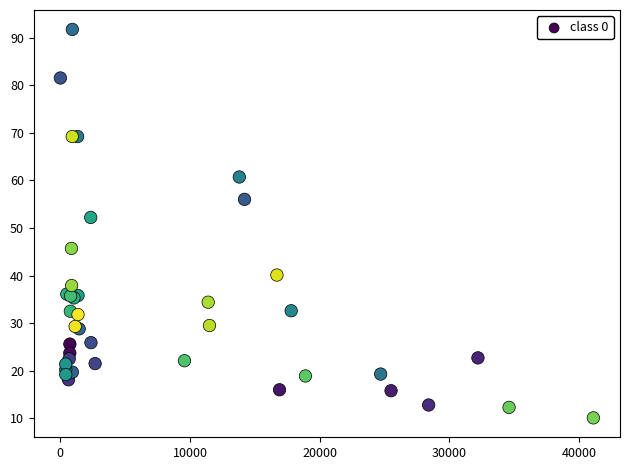

What Y value in the scatter plot is closest to 50?

52.2